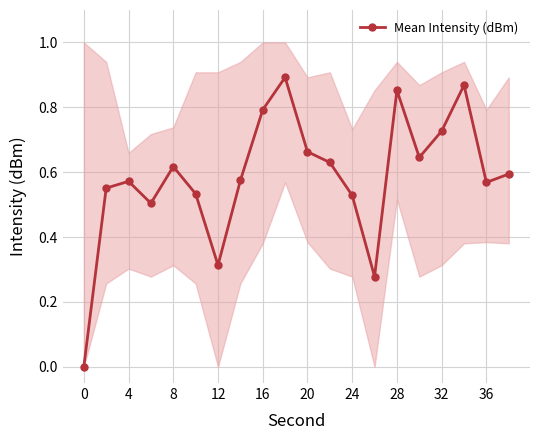

How many interior local valleys does the Mean Intensity (dBm) series have?

5